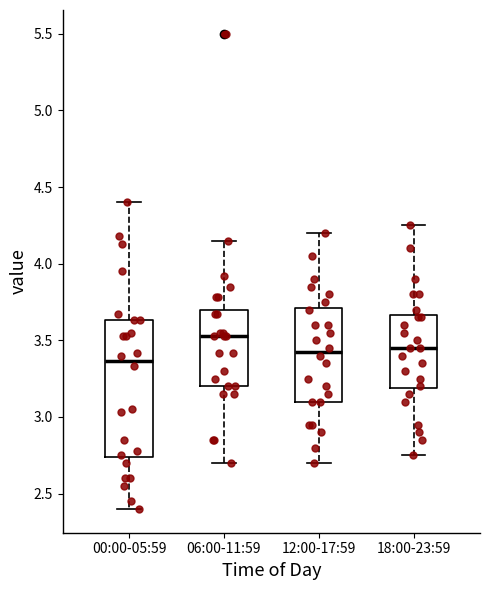

Where is the lower edge of the box for 12:00-17:59 on the y-axis? The values are not printed on the chart, so give them approximately, as read against the axis.

3.10